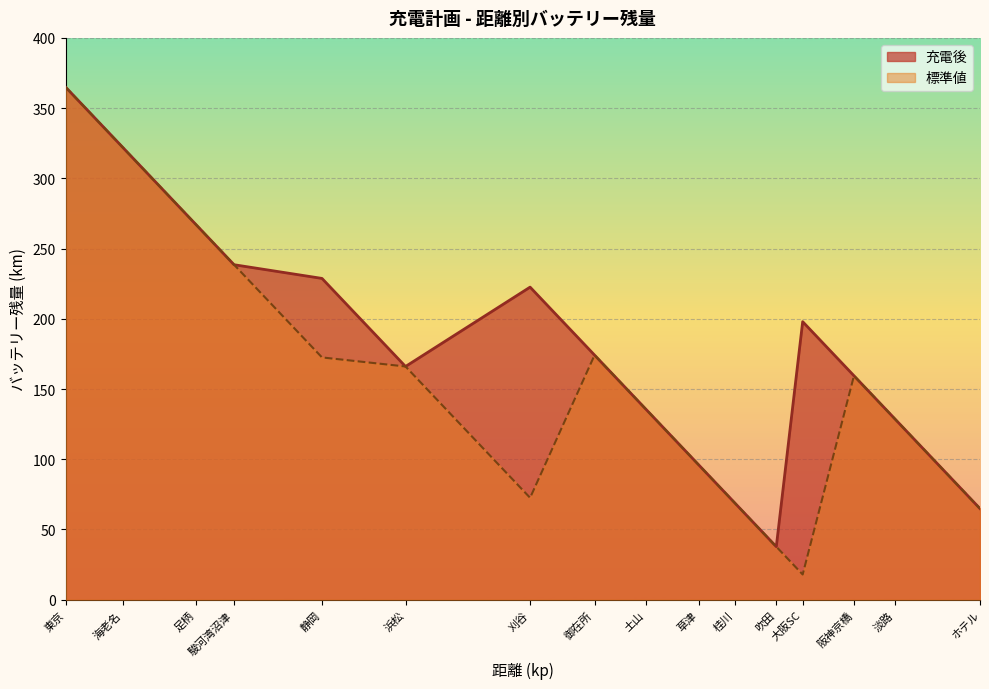

What is the greatest value displayed?

365.0